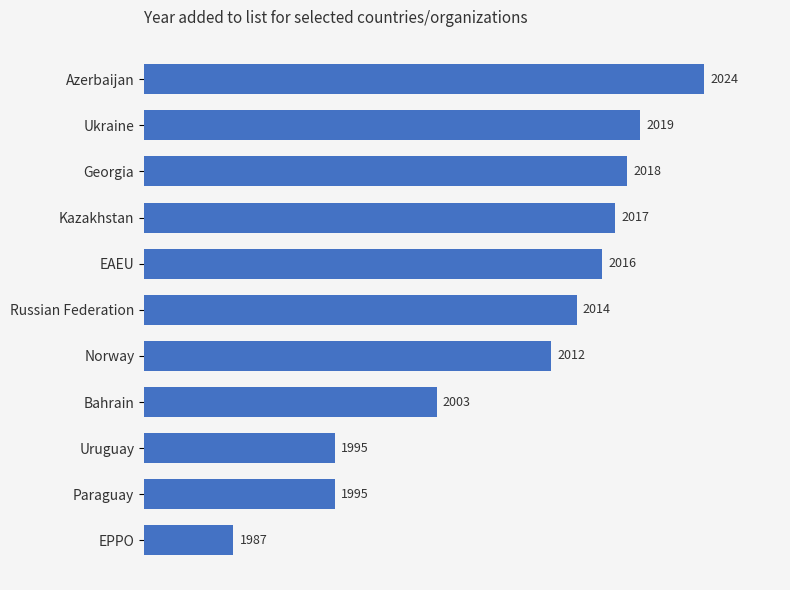

What is the smallest value displayed?

1987